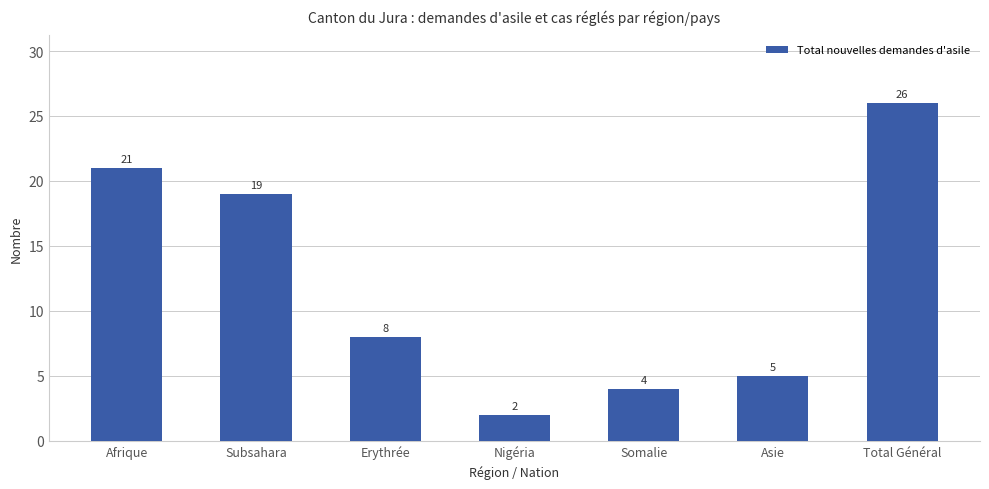

Does the chart contain any negative values?

No